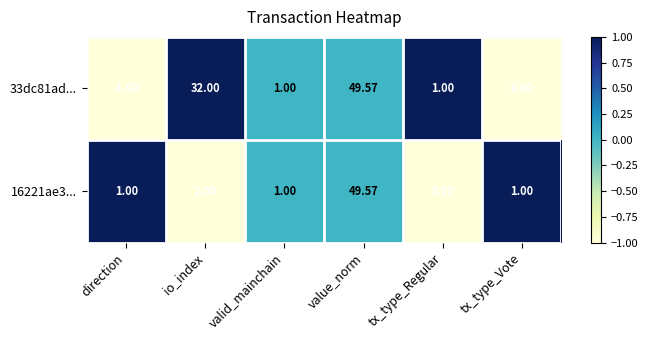

Which category has the highest value across all series?

value_norm